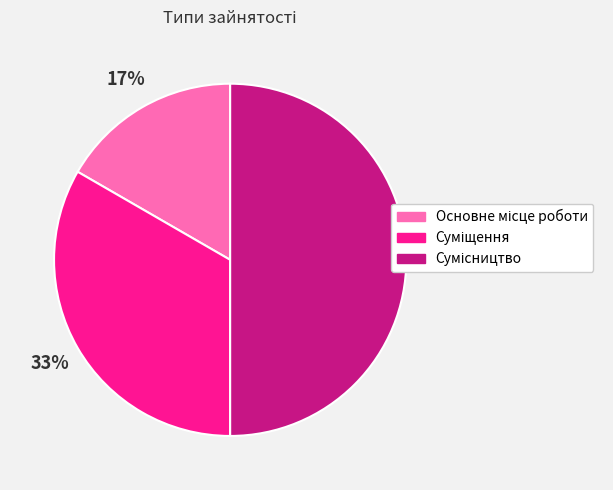

To the nearest percent, what is the difference between the largest and smallest slice percentages?

33%